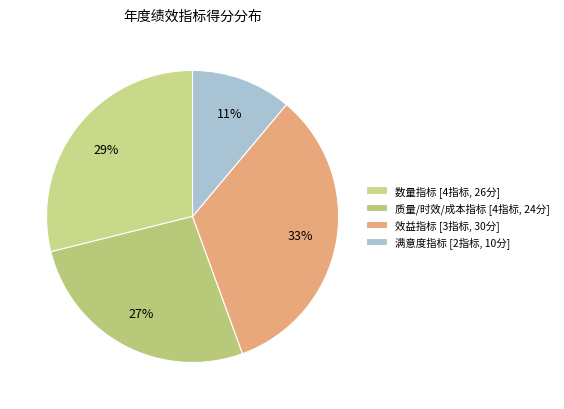

Is there a majority slice in this chart?

No